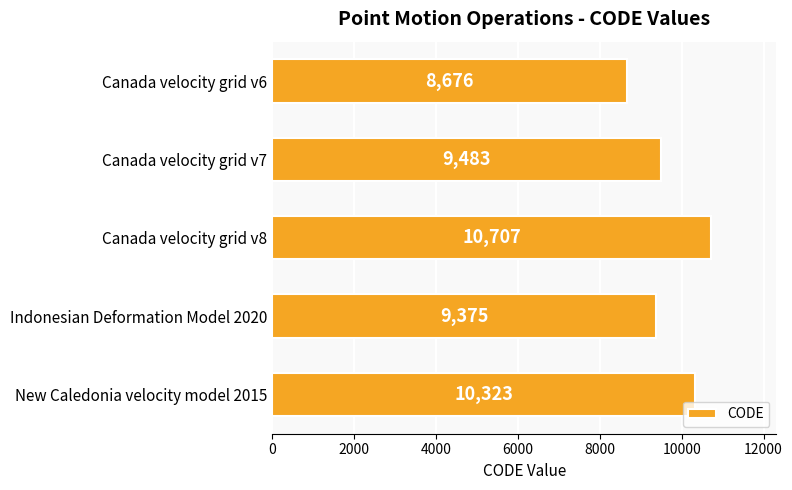

Approximately how many times larger is the value at Indonesian Deformation Model 2020 compared to Canada velocity grid v8?

0.9